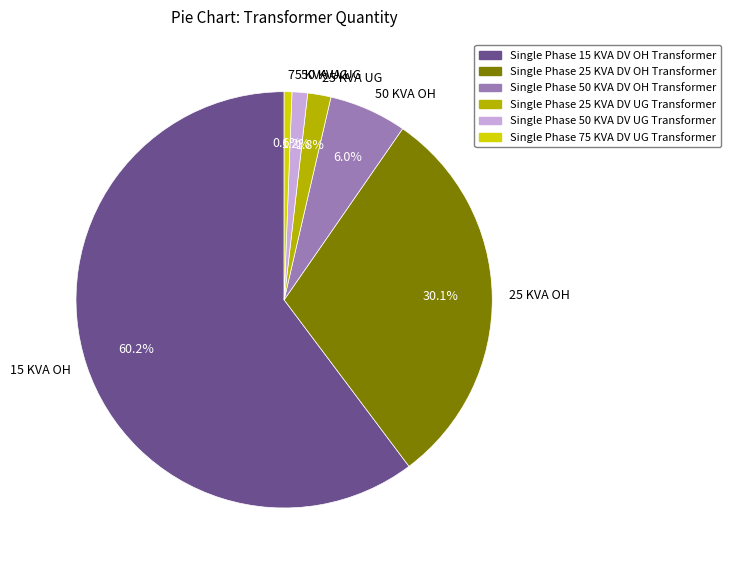

To the nearest percent, what is the average slice percentage?

17%